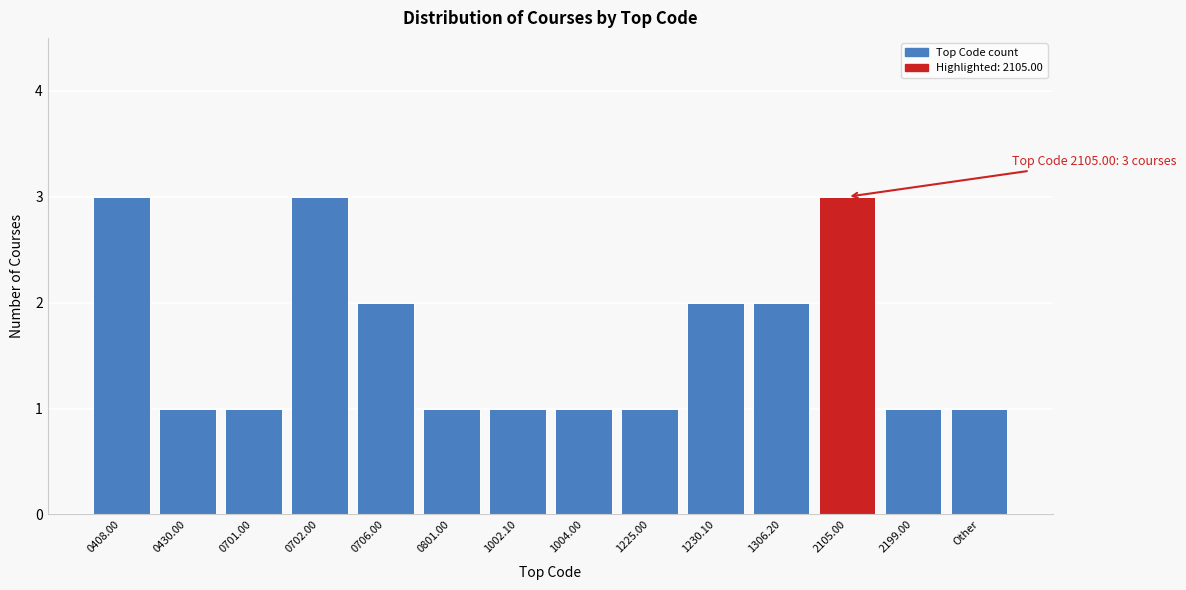

Reading left to right, transcribe all the data shown in this chart.

0408.00=3	0430.00=1	0701.00=1	0702.00=3	0706.00=2	0801.00=1	1002.10=1	1004.00=1	1225.00=1	1230.10=2	1306.20=2	2105.00=3	2199.00=1	Other=1